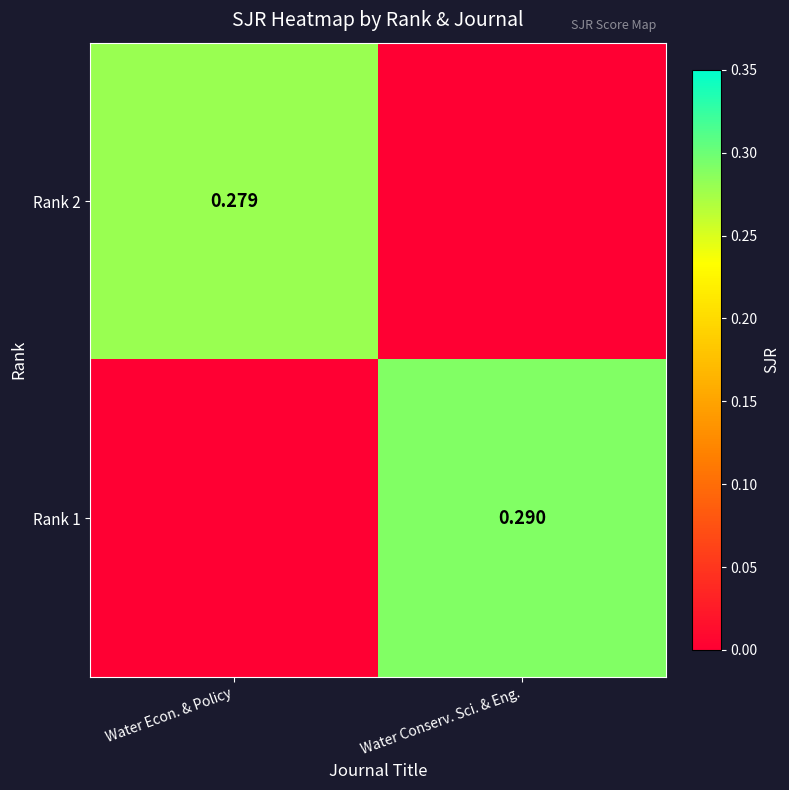

At which category is the sum across all series the highest?

Water Conserv. Sci. & Eng.